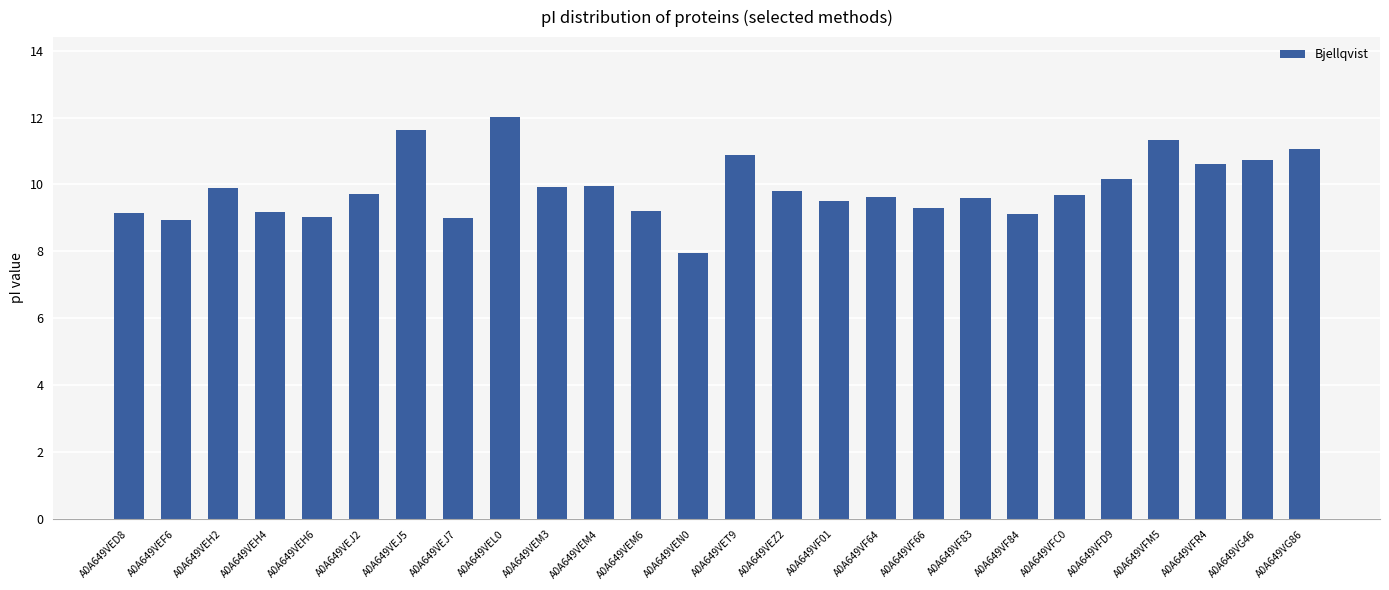

What is the value of the 6th bar from the left?

9.7